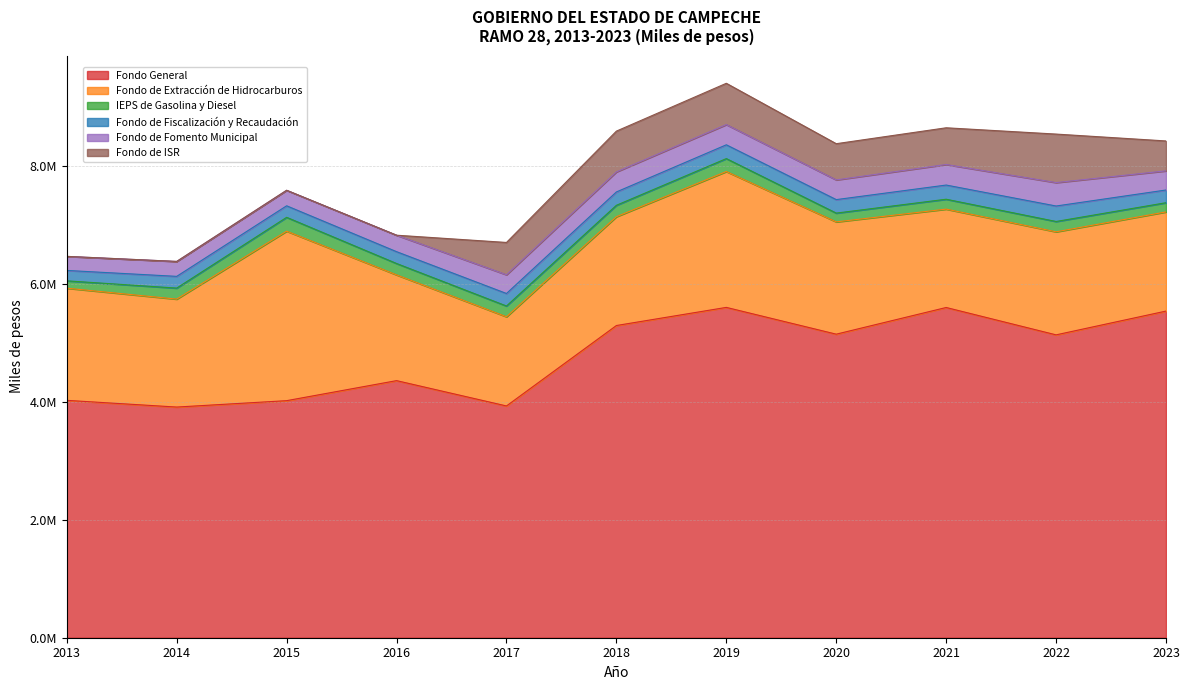

At which category does Fondo de Fomento Municipal reach its first local valley?

2020